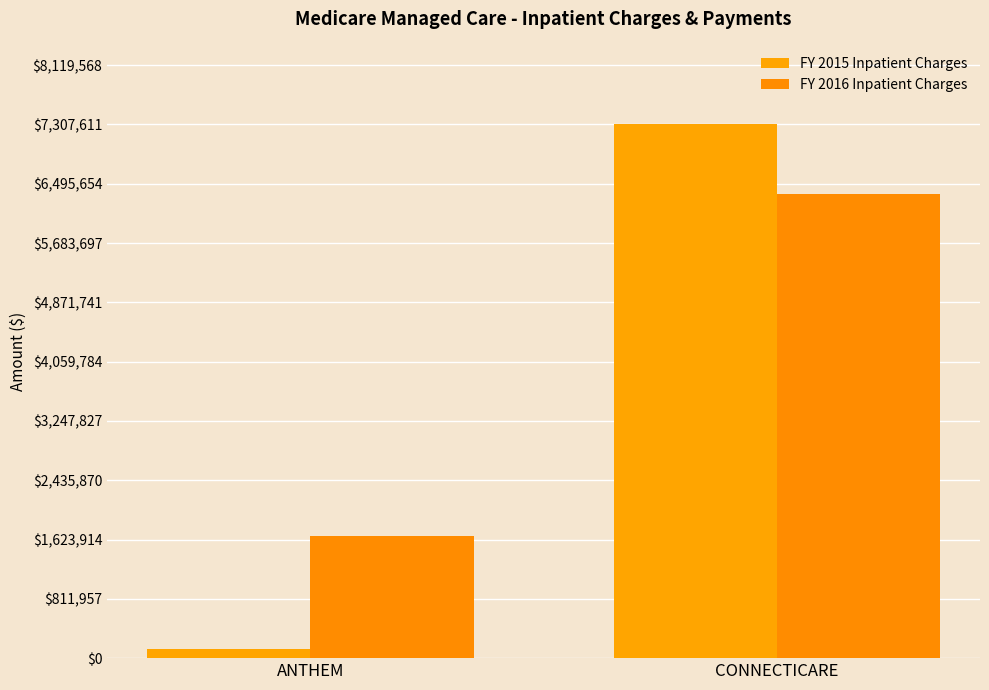

Count the FY 2015 Inpatient Charges values in the range 124911 to 7307611.

2